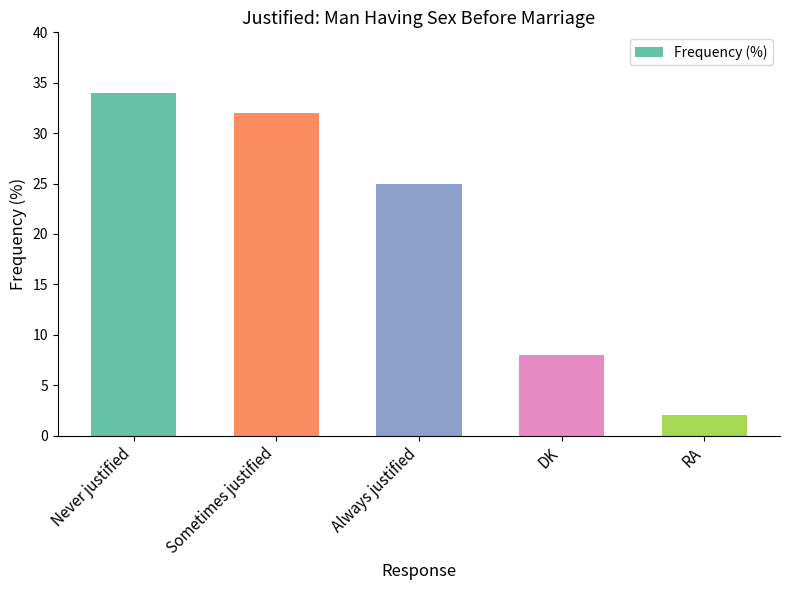

How many bars are there in total?

5